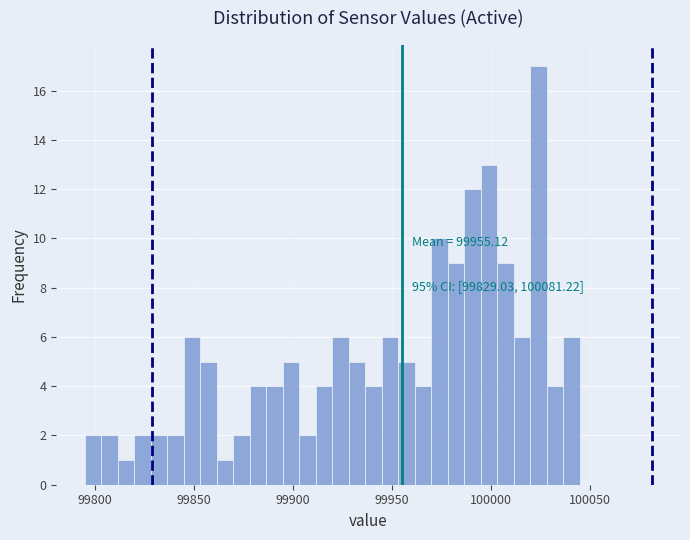

Around what value on the x-axis is the tallest bar? Give the approximate position of its centre, as read against the axis.

100025